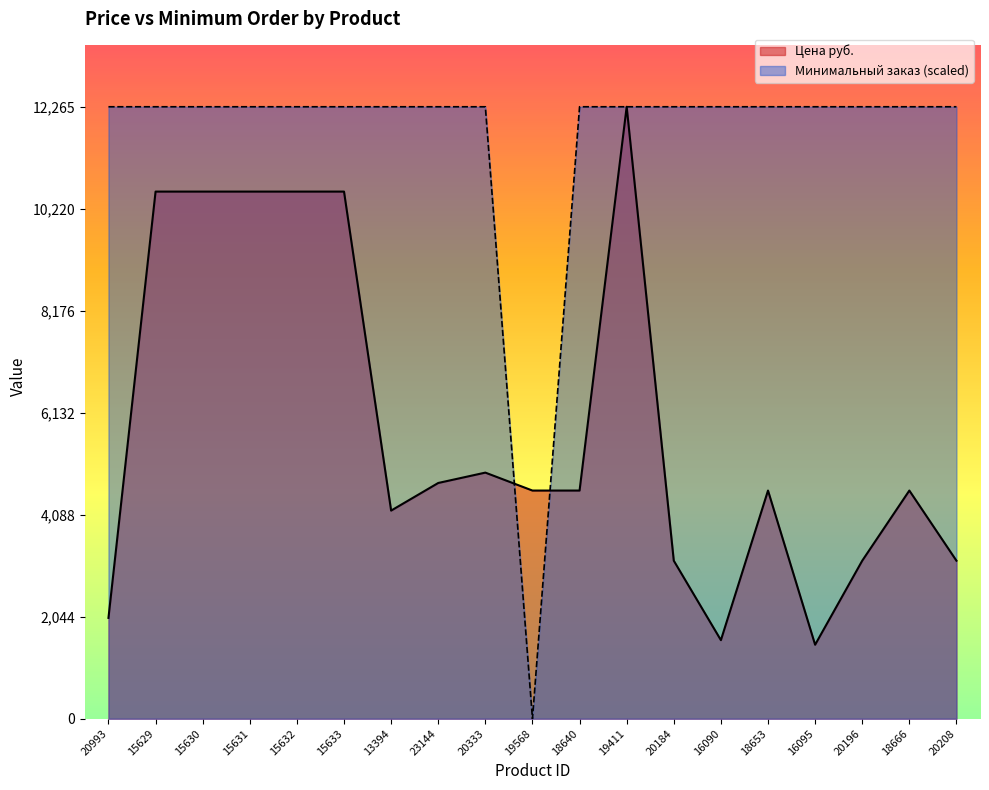

What is the label of the 1st point from the right?

20208